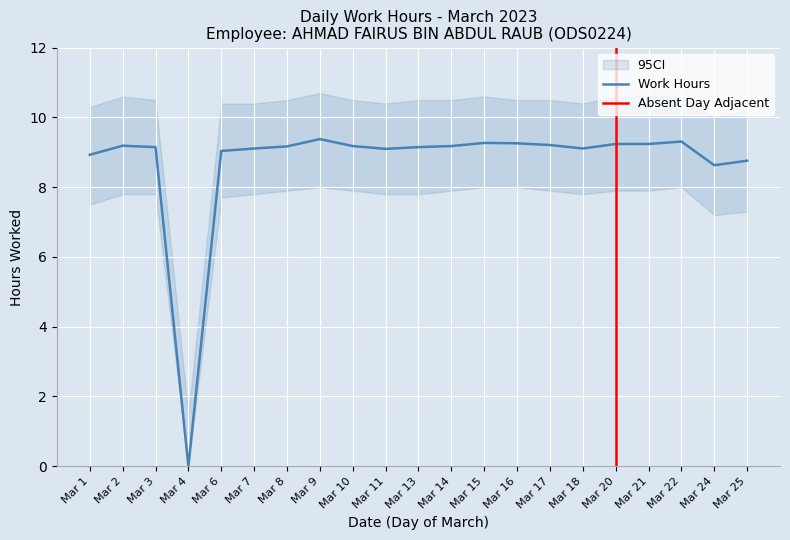

What is the maximum value shown in the chart?

9.4